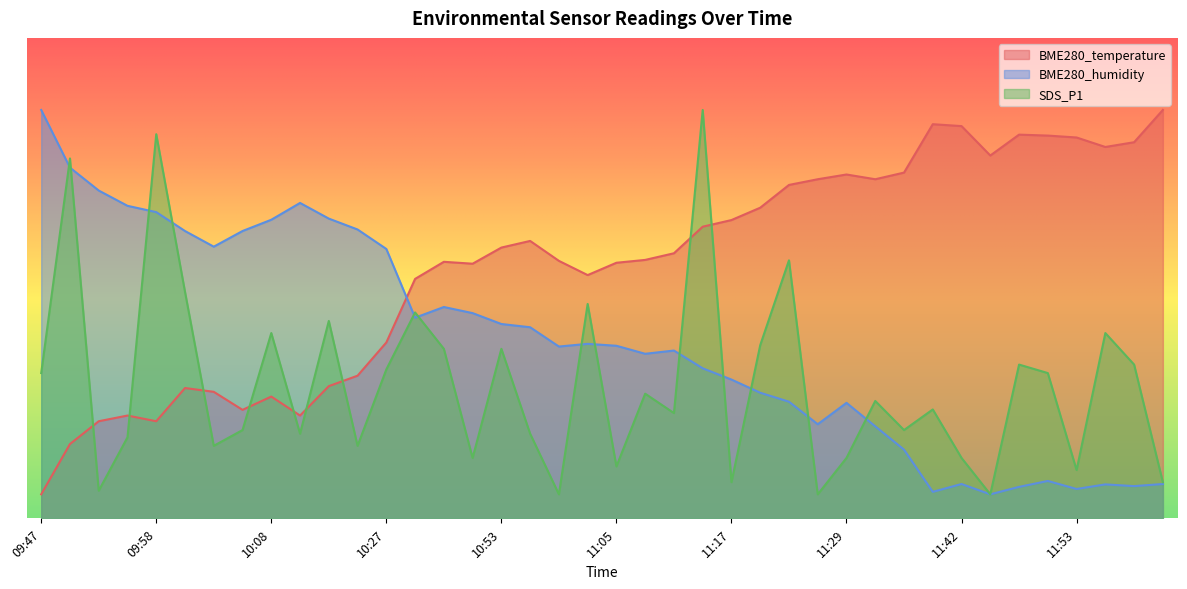

Where do SDS_P1 and BME280_humidity first cross each other?

09:47 and 09:50